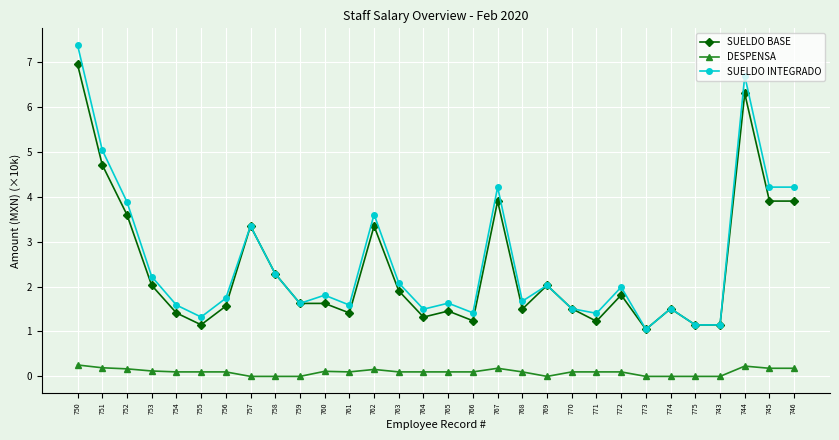

True or false: SUELDO INTEGRADO and DESPENSA cross at least once.

False